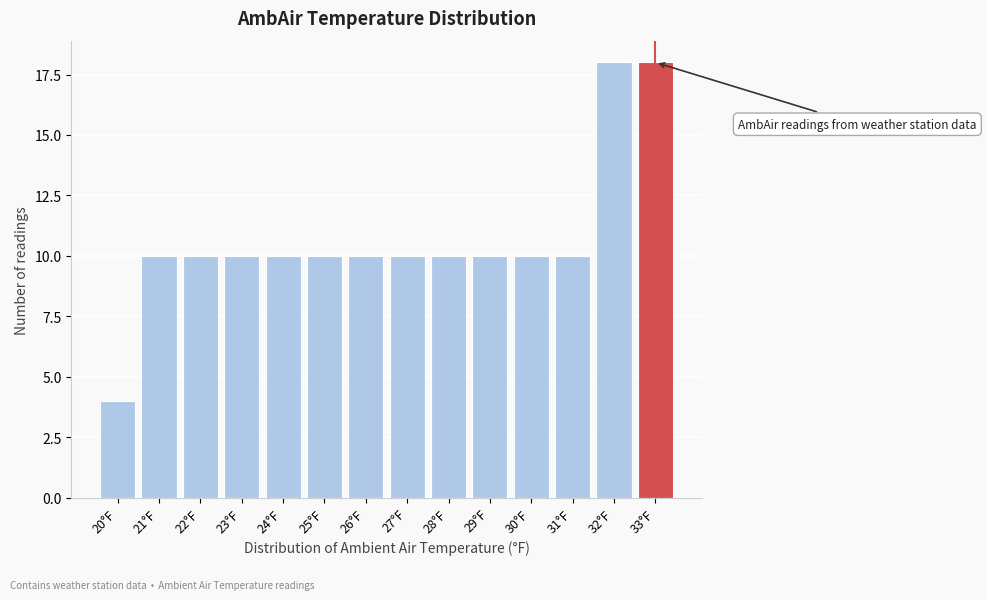

Reading right to left, transcribe all the data shown in this chart.

18	18	10	10	10	10	10	10	10	10	10	10	10	4